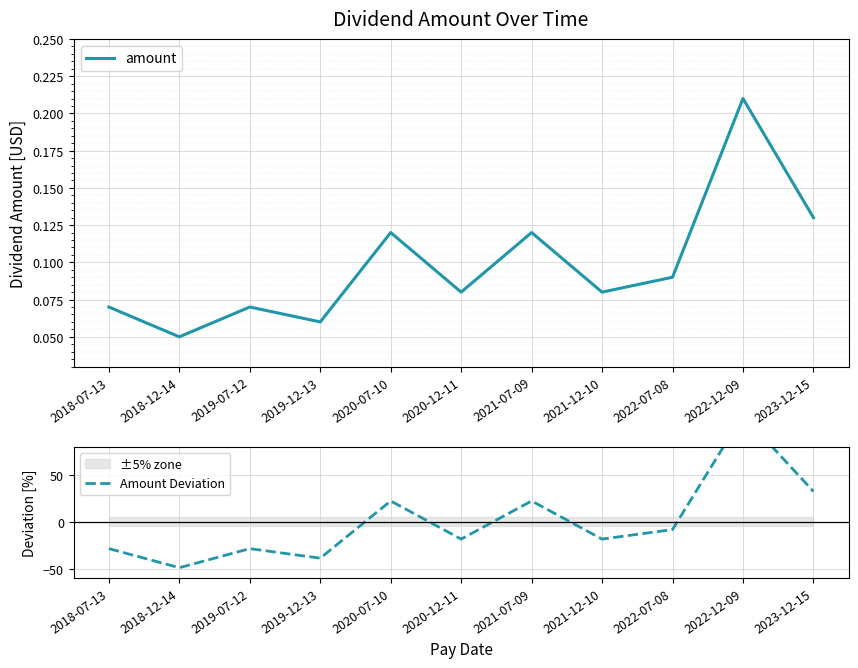

Reading left to right, extract all data points from this chart.

amount: 0.1	0.1	0.1	0.1	0.1	0.1	0.1	0.1	0.1	0.2	0.1
Amount Deviation: -28.7	-49.1	-28.7	-38.9	22.2	-18.5	22.2	-18.5	-8.3	113.9	32.4